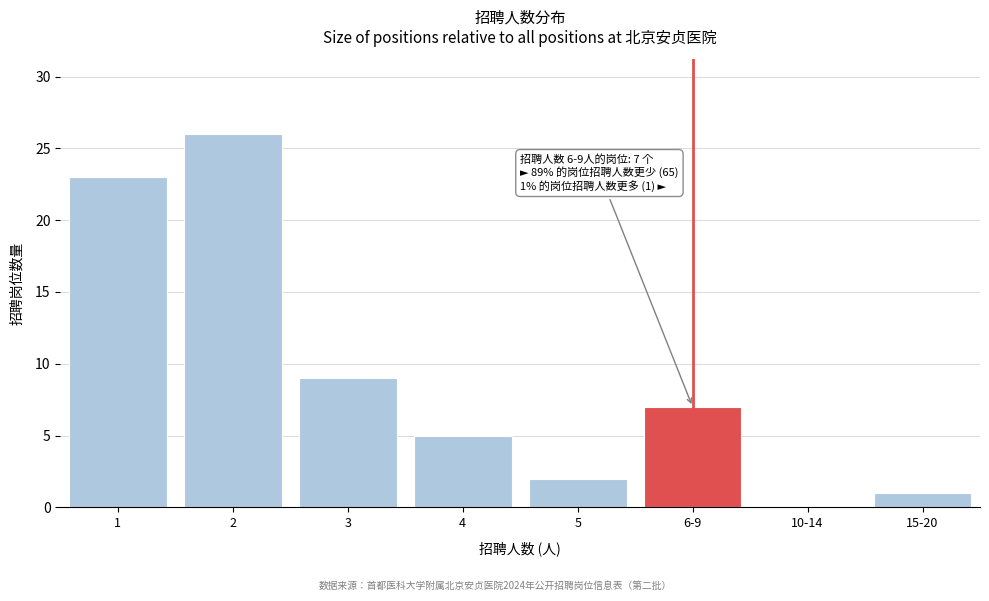

Reading right to left, transcribe all the data shown in this chart.

15-20=1	10-14=0	6-9=7	5=2	4=5	3=9	2=26	1=23